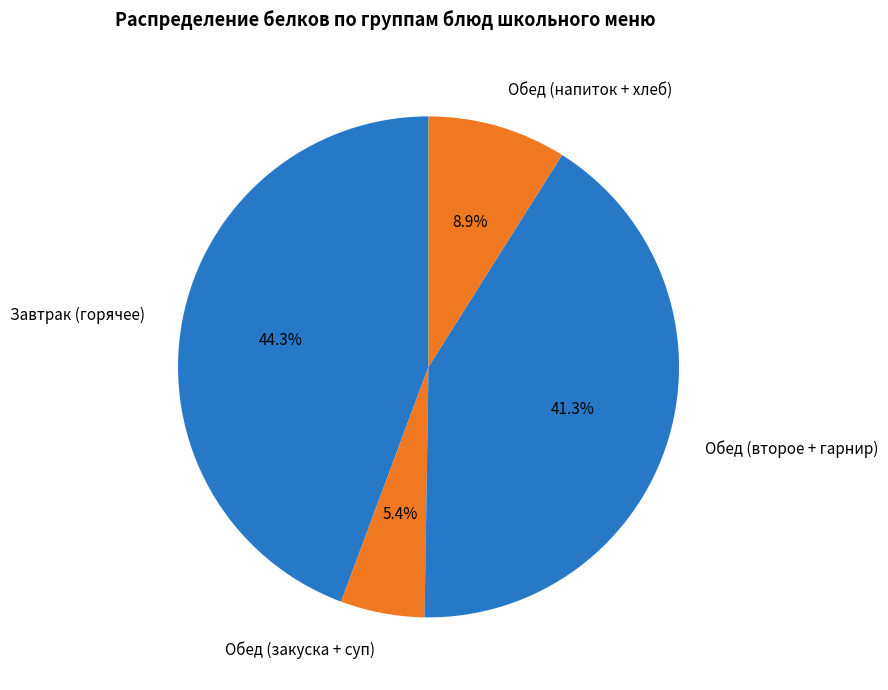

What percentage is NOT represented by Обед (второе + гарнир)?

58.7%